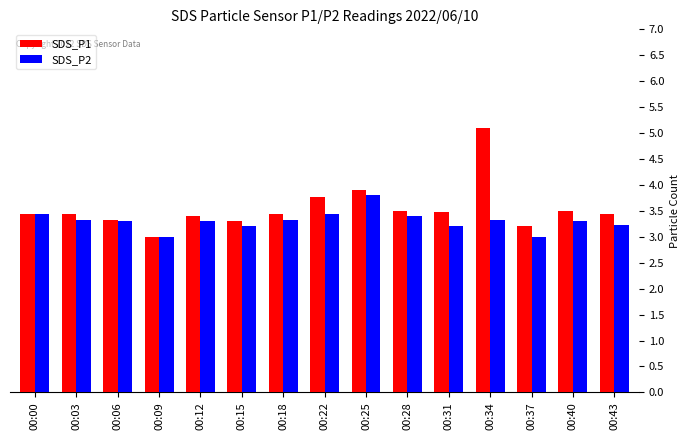

At which category is the sum across all series the highest?

00:34